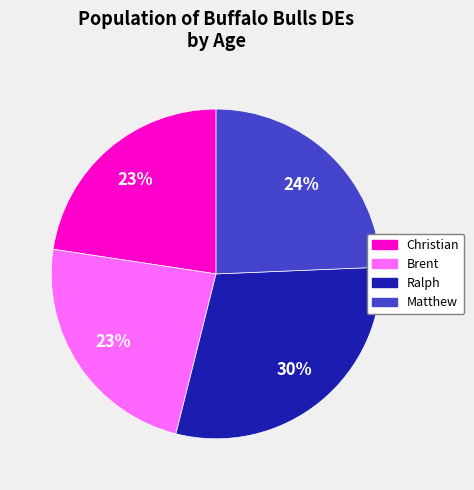

True or false: Matthew accounts for 24% of the total.

True